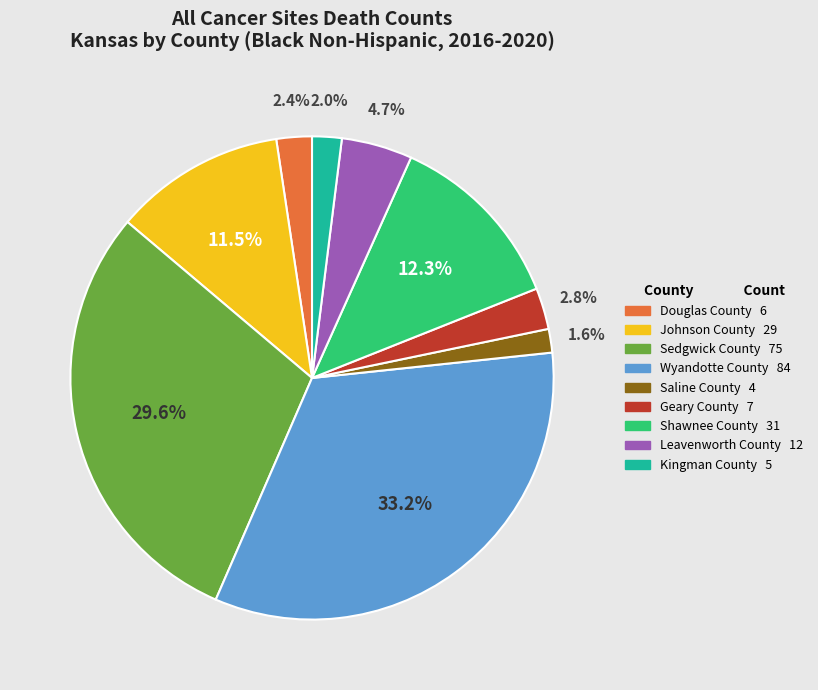

Which has a higher value, Geary County or Sedgwick County?

Sedgwick County